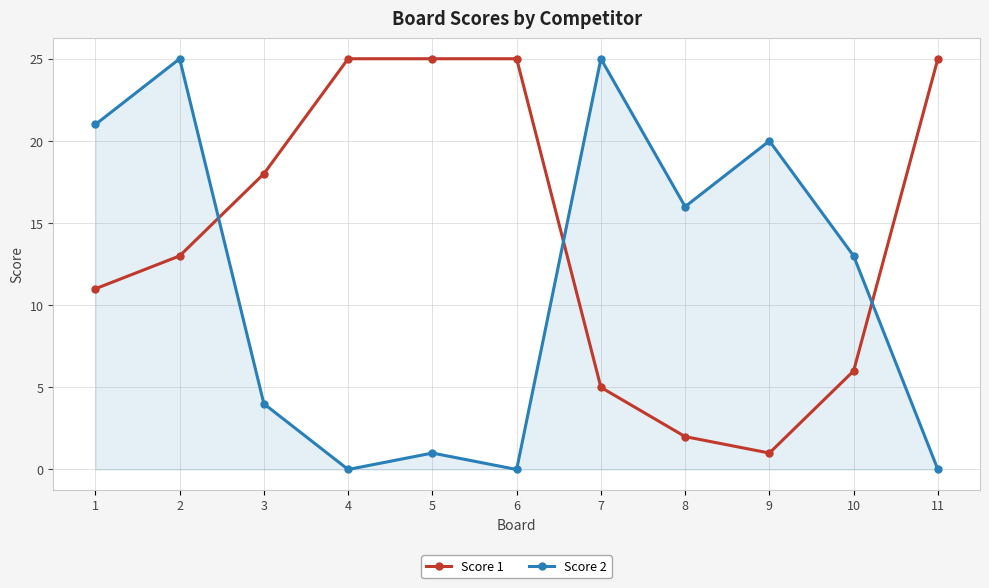

What is the approximate value of Score 2 at 9, to the nearest 10?

20